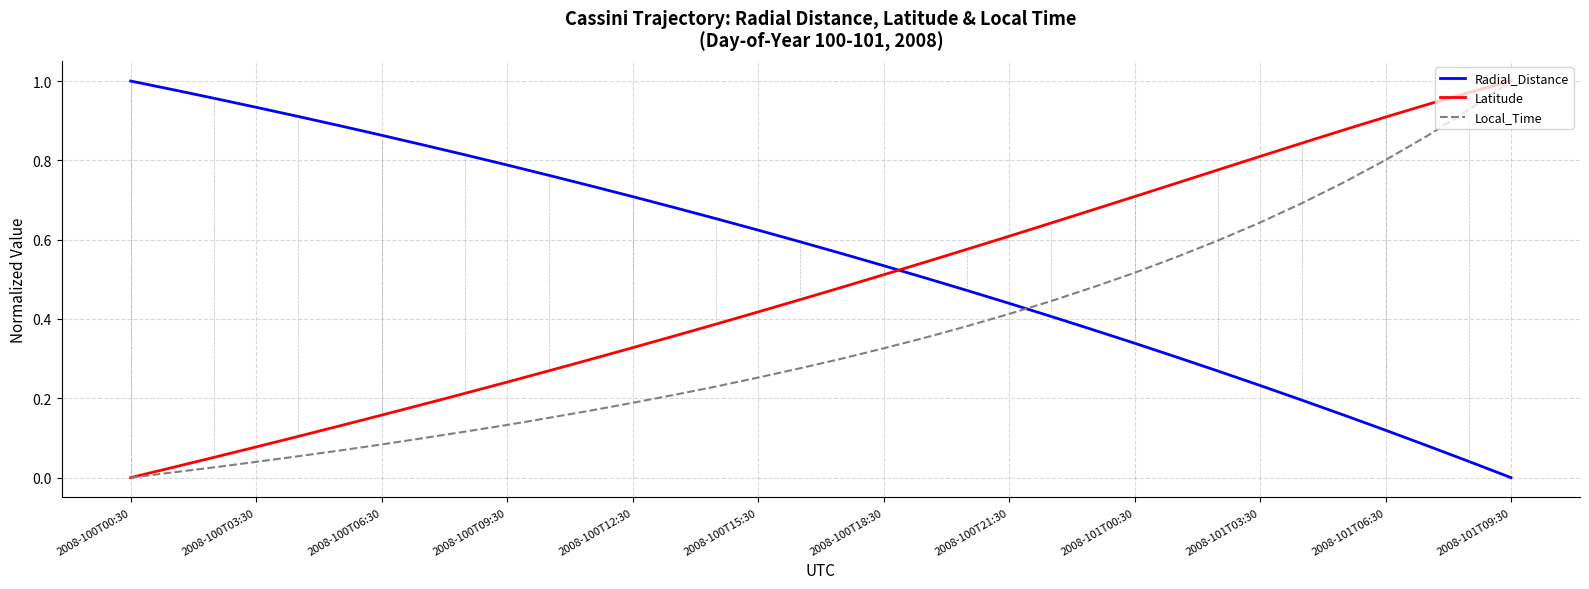

Rank the series by their average value, from lowest to highest.

Local_Time, Latitude, Radial_Distance